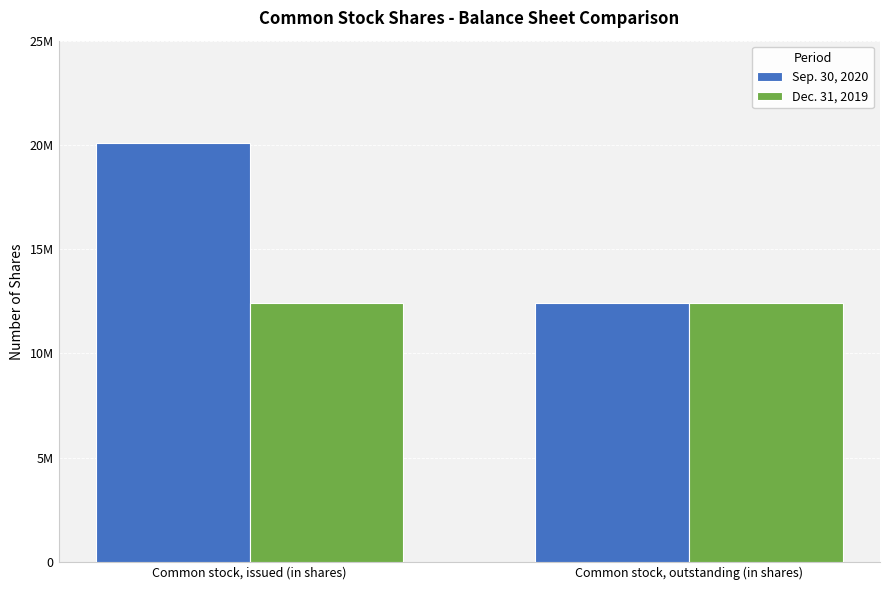

Rank the categories by Dec. 31, 2019 value from lowest to highest.

Common stock, issued (in shares), Common stock, outstanding (in shares)